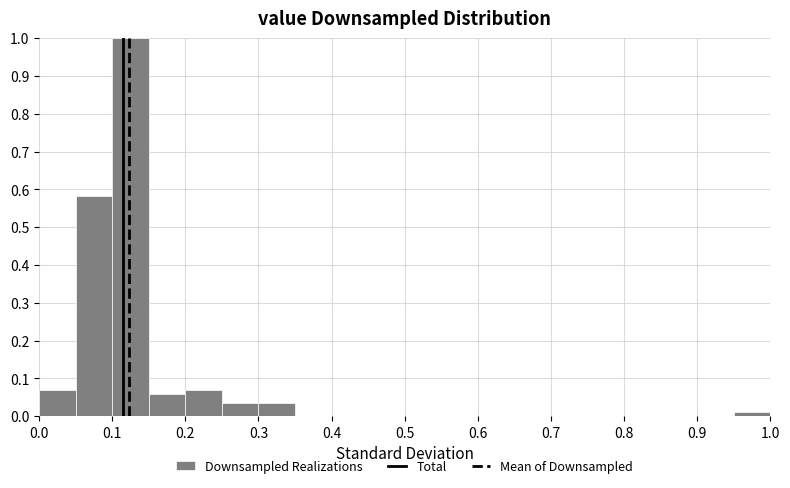

Reading left to right, transcribe this chart: for each bar, give the range it covers on the x-axis and its height. The values are not printed on the chart, so give them approximately, as read against the axis.

0.00 to 0.05: 0.07
0.05 to 0.10: 0.58
0.10 to 0.15: 1.00
0.15 to 0.20: 0.06
0.20 to 0.25: 0.07
0.25 to 0.30: 0.03
0.30 to 0.35: 0.03
0.35 to 0.40: 0
0.40 to 0.45: 0
0.45 to 0.50: 0
0.50 to 0.55: 0
0.55 to 0.60: 0
0.60 to 0.65: 0
0.65 to 0.70: 0
0.70 to 0.75: 0
0.75 to 0.80: 0
0.80 to 0.85: 0
0.85 to 0.90: 0
0.90 to 0.95: 0
0.95 to 1.00: 0.01